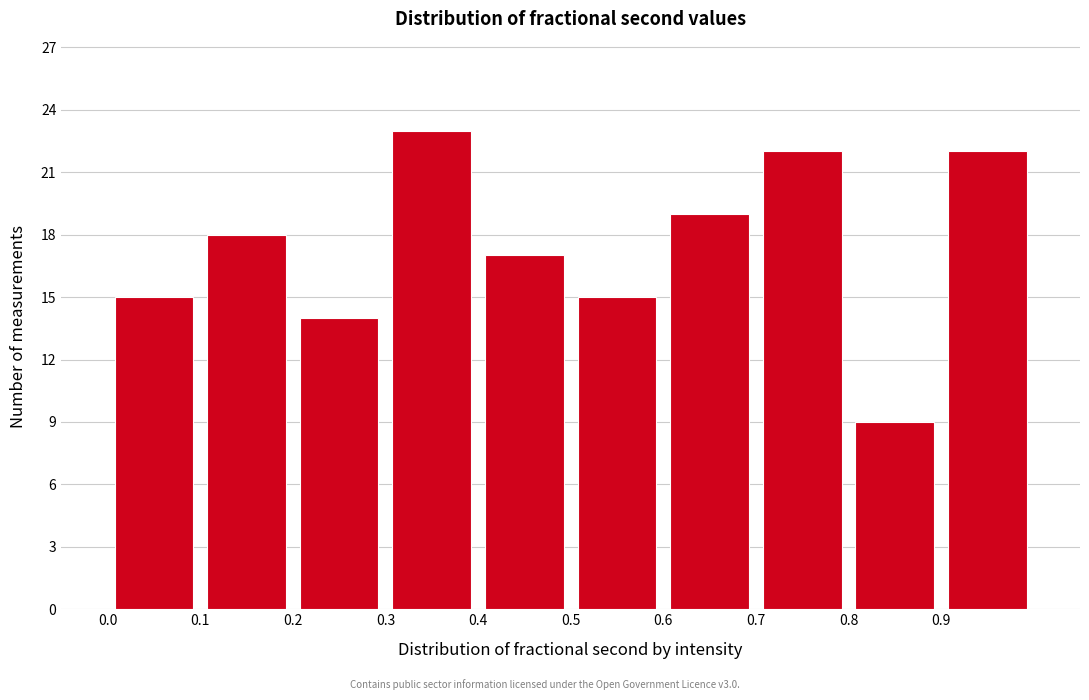

Over which range of the x-axis is the bar tallest?

0.3 to 0.4